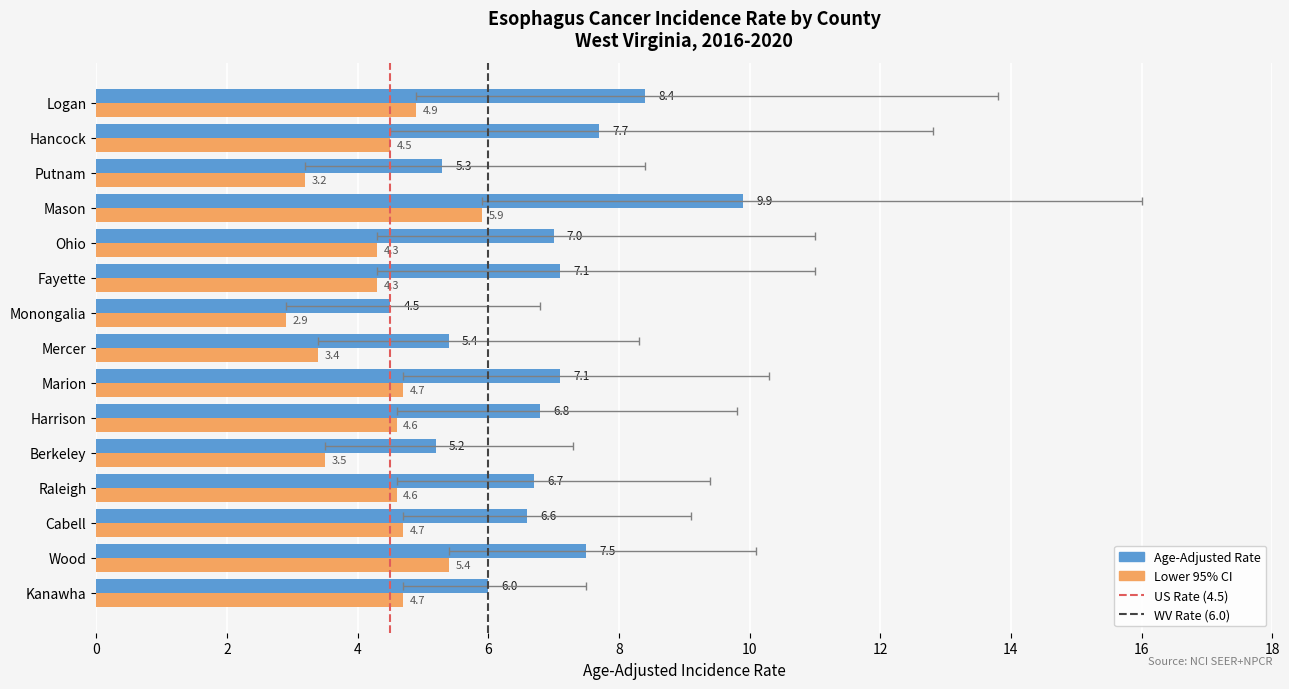

Is the value of Age-Adjusted Rate at Kanawha greater than the value of Lower 95% CI at Kanawha?

Yes